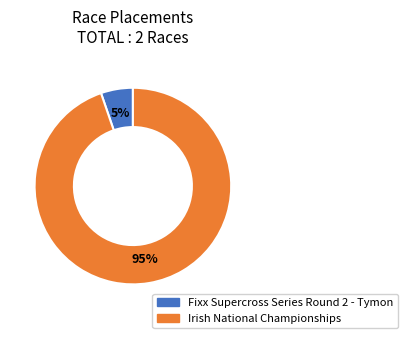

Do Fixx Supercross Series Round 2 - Tymon and Irish National Championships together represent more than half of the pie?

Yes